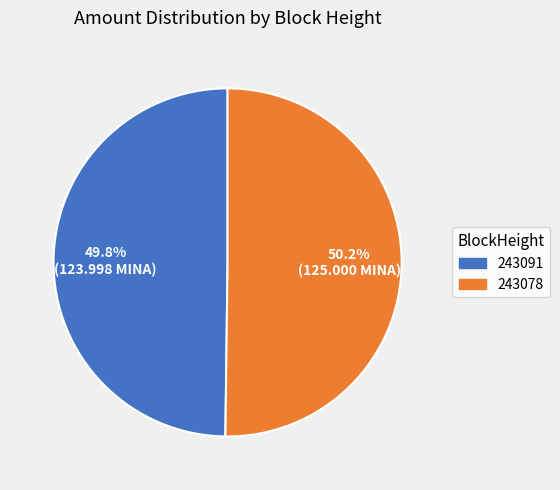

Is there a majority slice in this chart?

Yes